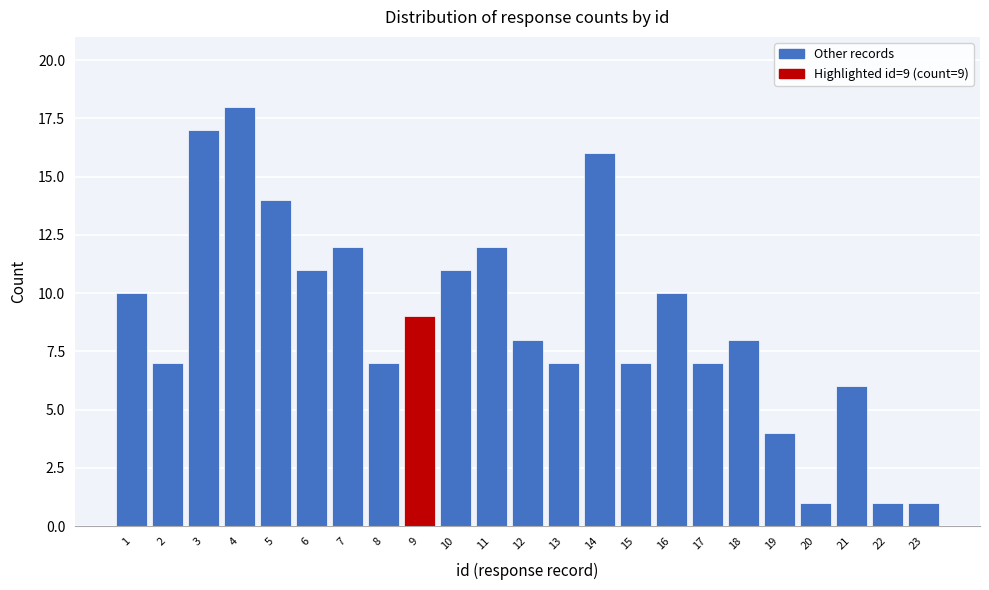

Reading left to right, what are all the values shown in this chart?

1=10	2=7	3=17	4=18	5=14	6=11	7=12	8=7	9=9	10=11	11=12	12=8	13=7	14=16	15=7	16=10	17=7	18=8	19=4	20=1	21=6	22=1	23=1